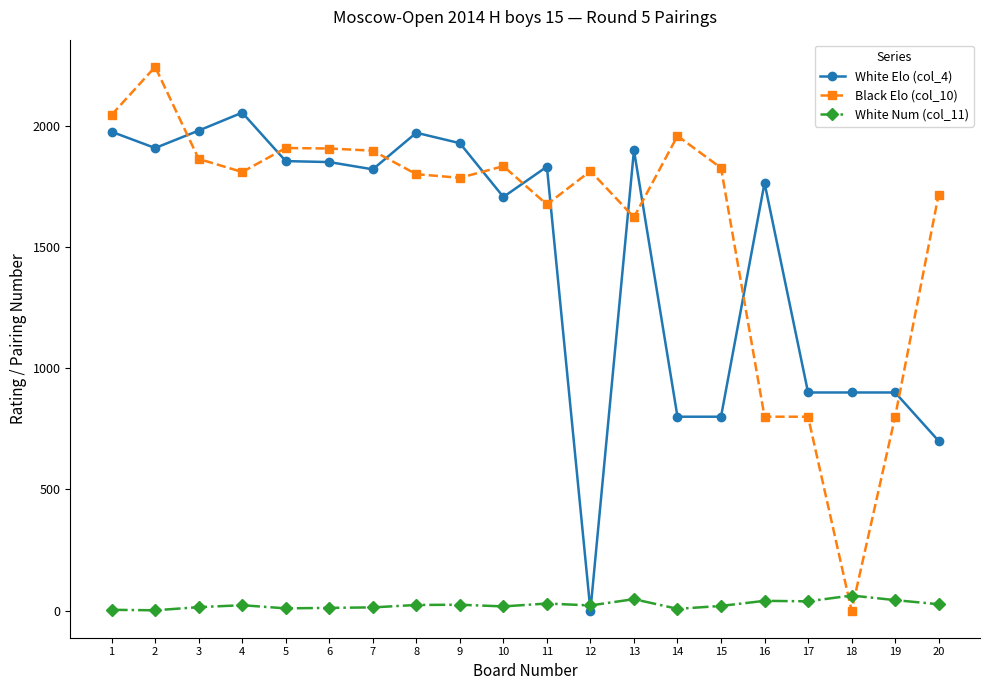

At which category does Black Elo (col_10) reach its first local valley?

4